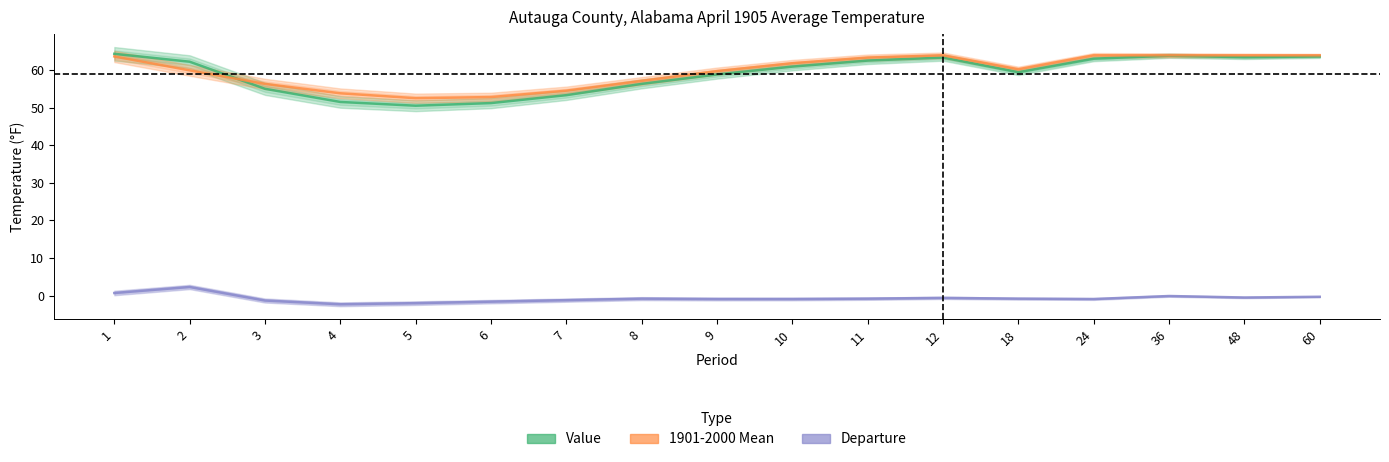

Rank the categories by 1901-2000 Mean value from highest to lowest.

12, 24, 36, 48, 60, 1, 11, 10, 18, 2, 9, 8, 3, 7, 4, 6, 5